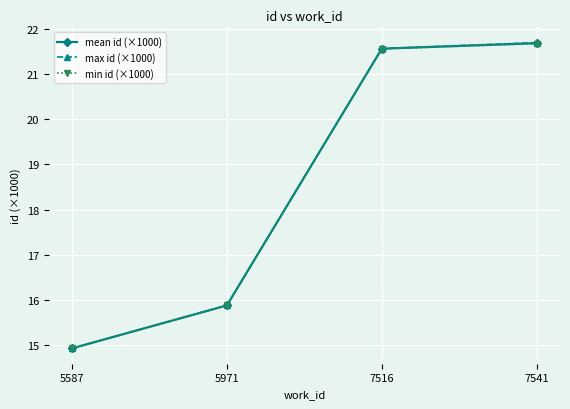

What are all the series names shown in the legend?

mean id (×1000), max id (×1000), min id (×1000)